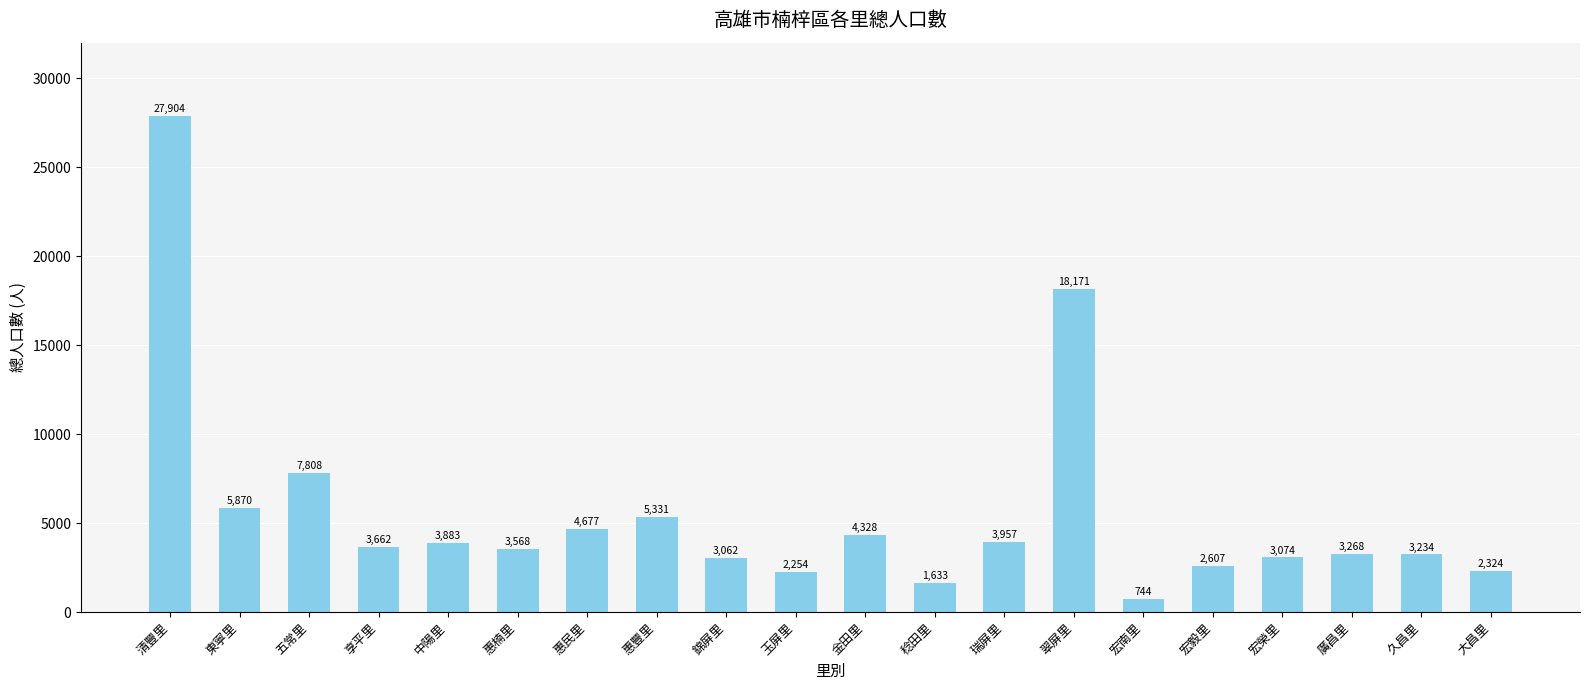

What is the difference between the values at 玉屏里 and 宏毅里?

353